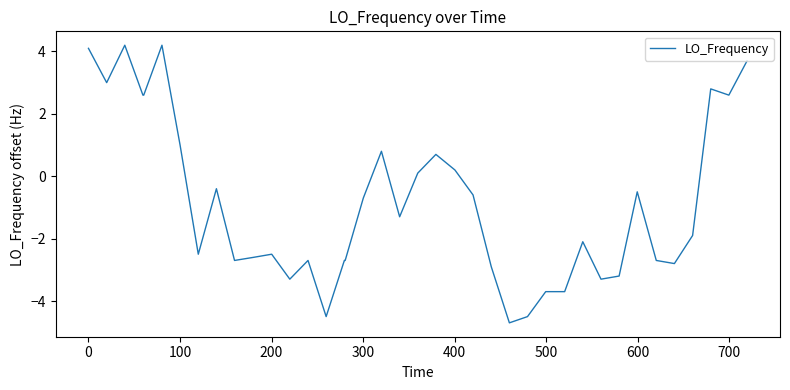

Reading left to right, transcribe all the data shown in this chart.

4.1	3.0	4.2	2.6	2.6	4.2	1.0	-2.5	-0.4	-2.7	-2.6	-2.5	-3.3	-2.7	-4.5	-2.7	-2.7	-0.7	0.8	-1.3	0.1	0.7	0.2	-0.6	-2.9	-4.7	-4.5	-3.7	-3.7	-3.7	-2.1	-3.3	-3.2	-0.5	-2.7	-2.8	-1.9	2.8	2.6	3.7